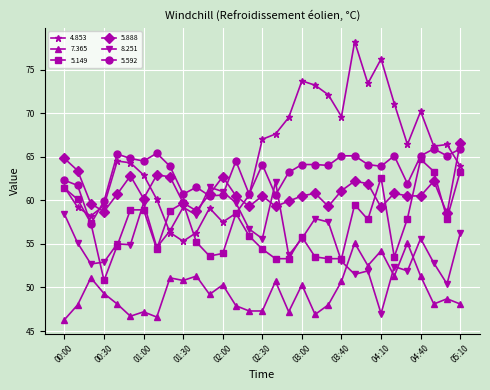

In 7.365, how many points are higher than both neighbors (excluding endpoints)?

11